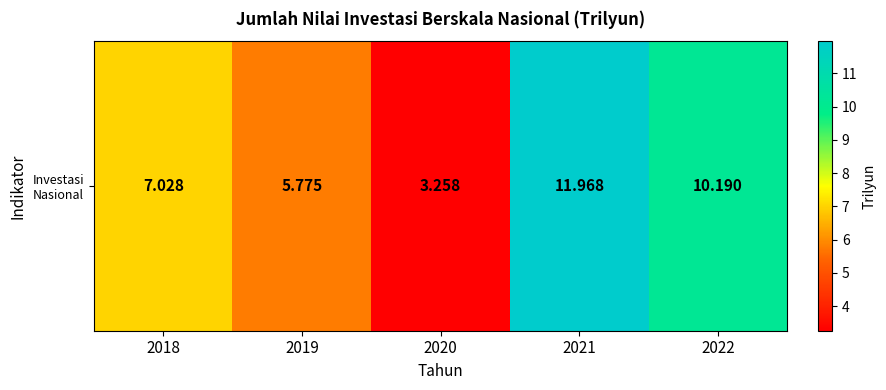

What is the minimum value shown in the chart?

3.3